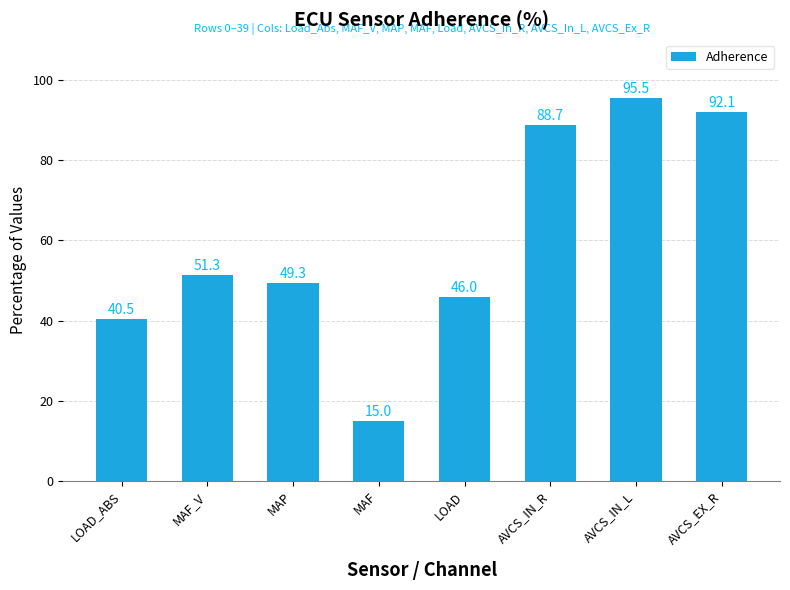

Which category has the lowest value across all series?

MAF